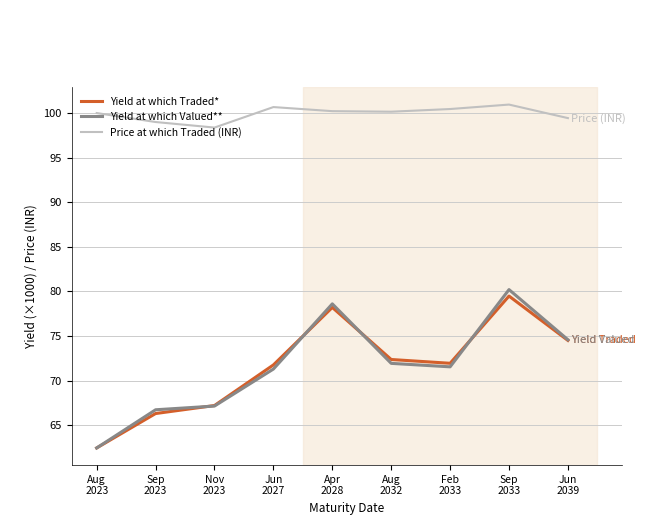

What is the total value across all series at Apr
2028?

257.0